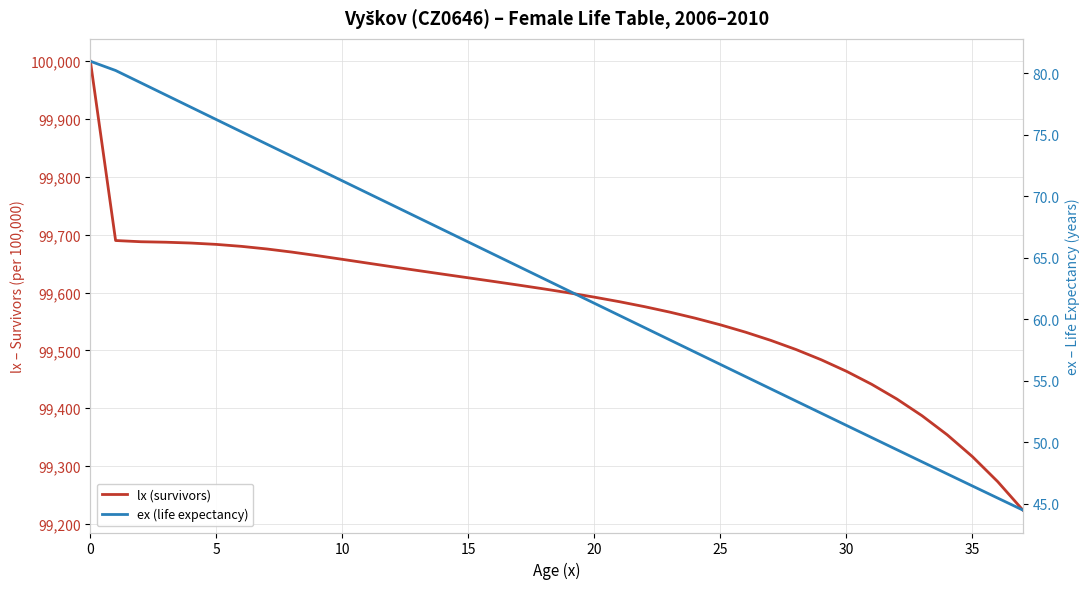

How many series are shown in this chart?

2